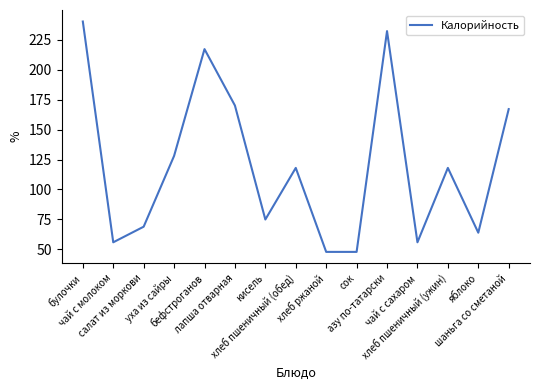

True or false: the data shows 75 at лапша отварная.

False